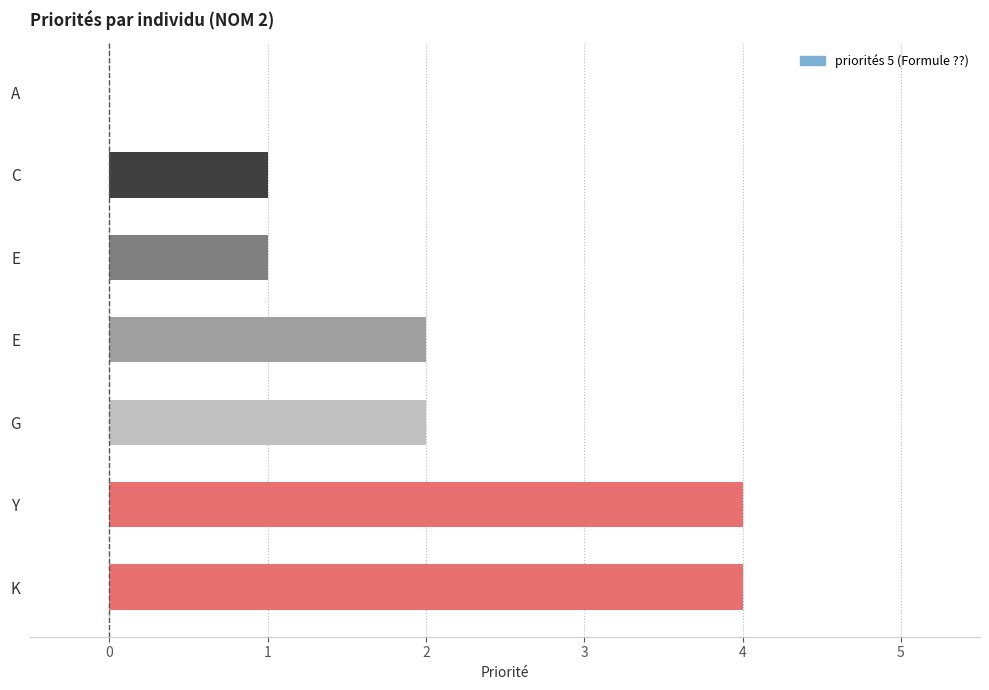

Are the bars horizontal?

Yes